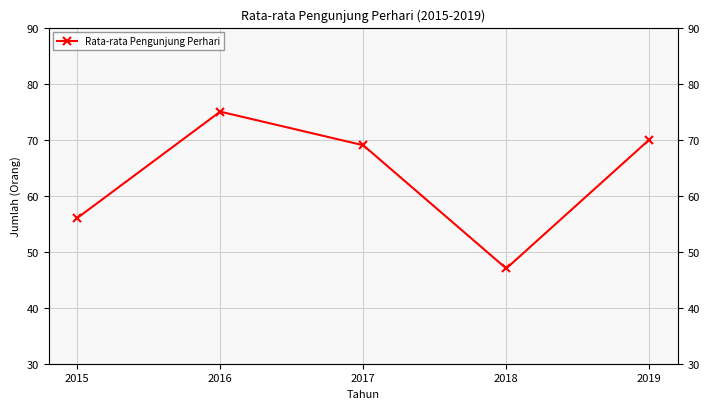

Reading left to right, extract all data points from this chart.

56	75	69	47	70